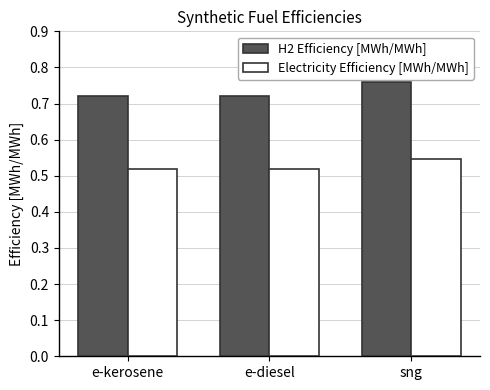

Which category has the highest value in the H2 Efficiency [MWh/MWh] series?

sng